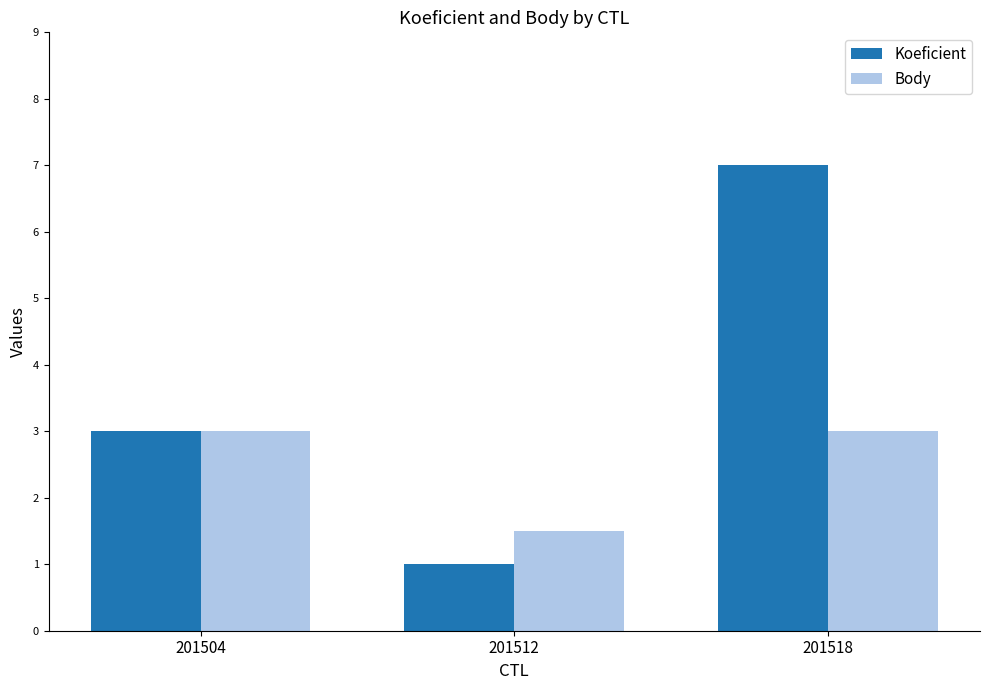

List the series in order of their overall mean, lowest first.

Body, Koeficient